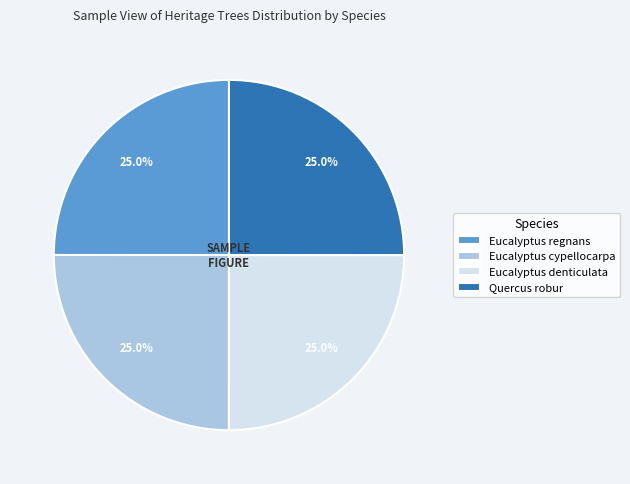

Approximately how many times larger is the value at Eucalyptus cypellocarpa compared to Eucalyptus regnans?

1.0